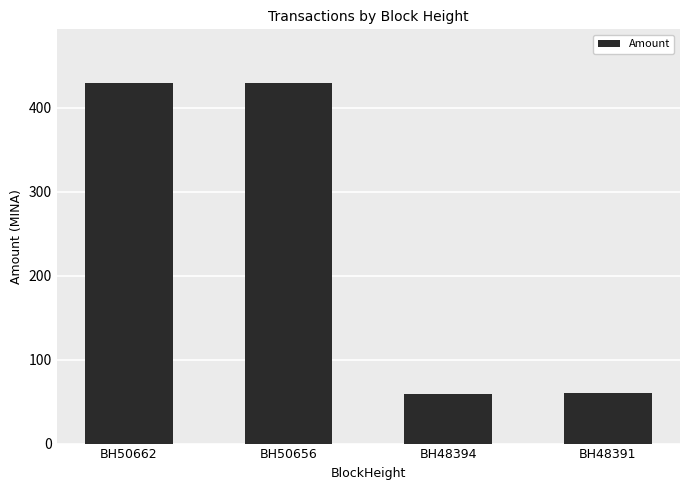

What is the value of the 2nd bar from the left?

428.9